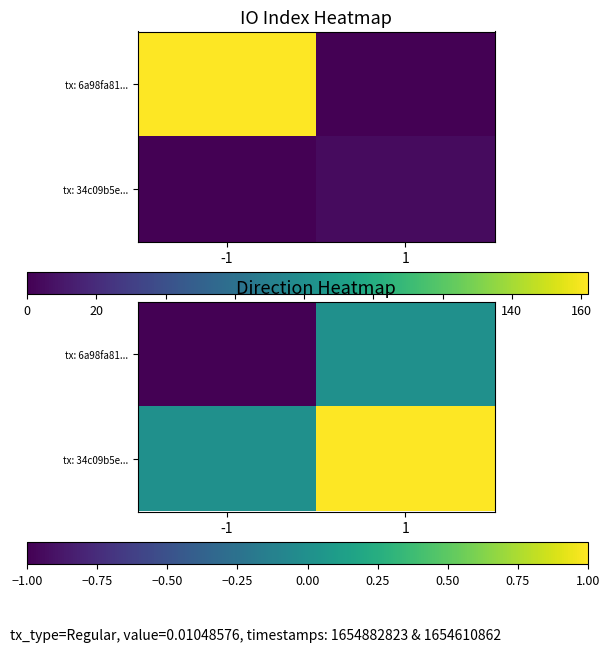

Which label corresponds to the smallest value in the chart?

-1